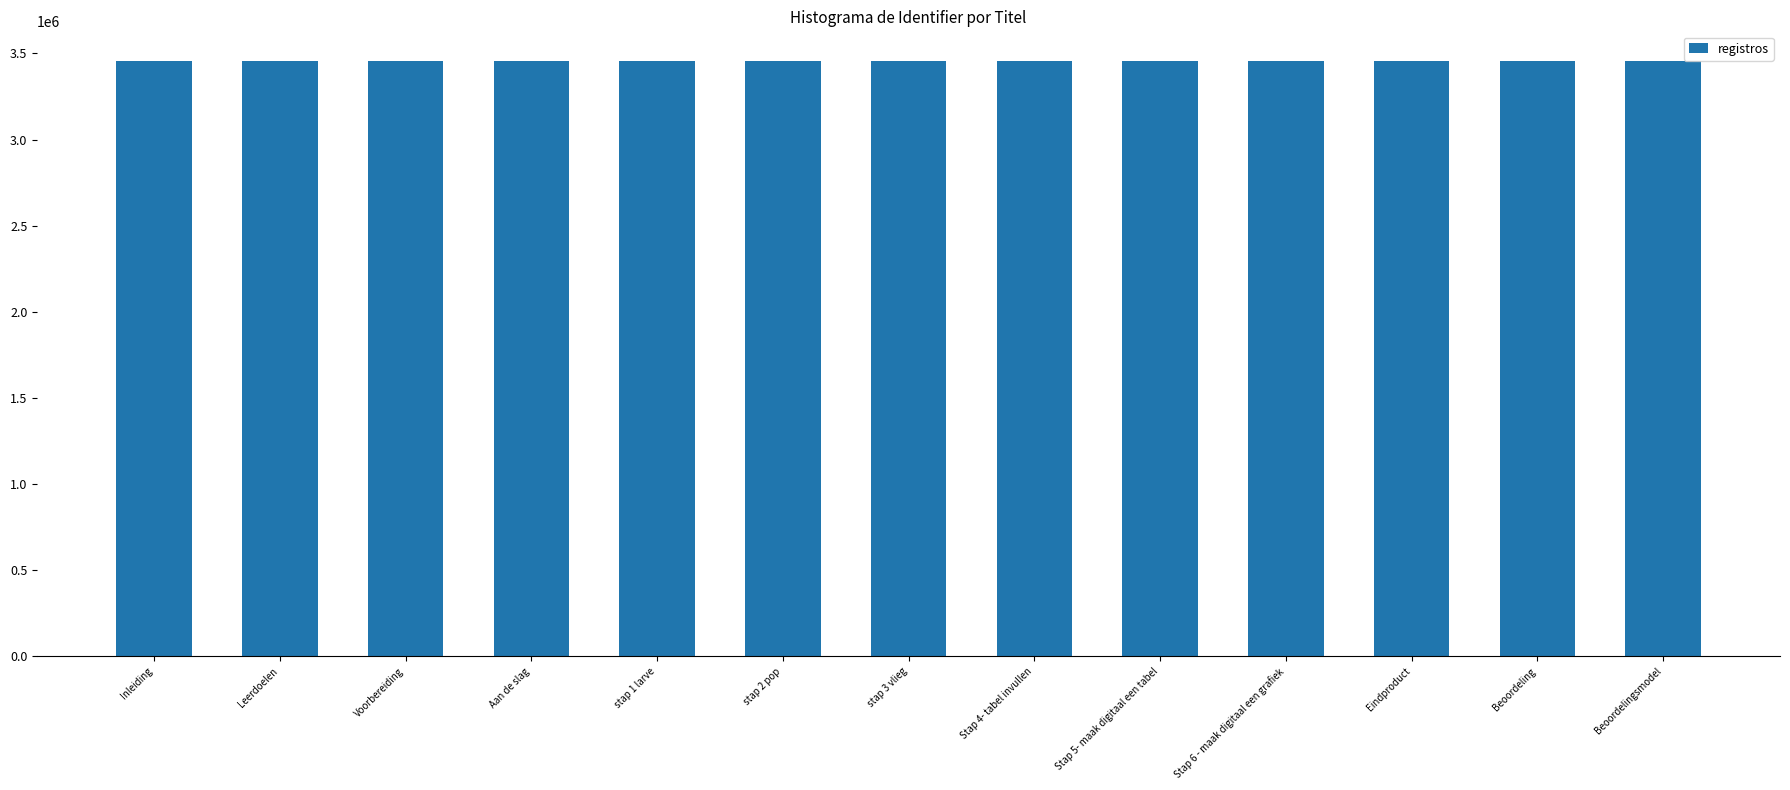

What is the ratio of the value at stap 2 pop to the value at Voorbereiding?

1.0